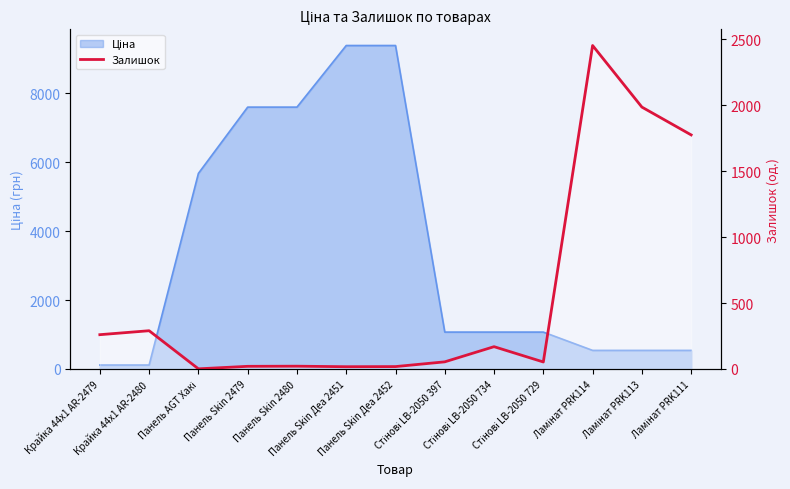

Reading right to left, list all the values displayed in this chart.

Ламінат PRK111=1775	Ламінат PRK113=1986	Ламінат PRK114=2453	Стінові LB-2050 729=53	Стінові LB-2050 734=169	Стінові LB-2050 397=54	Панель Skin Деа 2452=18	Панель Skin Деа 2451=17	Панель Skin 2480=21	Панель Skin 2479=20	Панель AGT Хакі=1	Крайка 44x1 AR-2480=290	Крайка 44x1 AR-2479=260